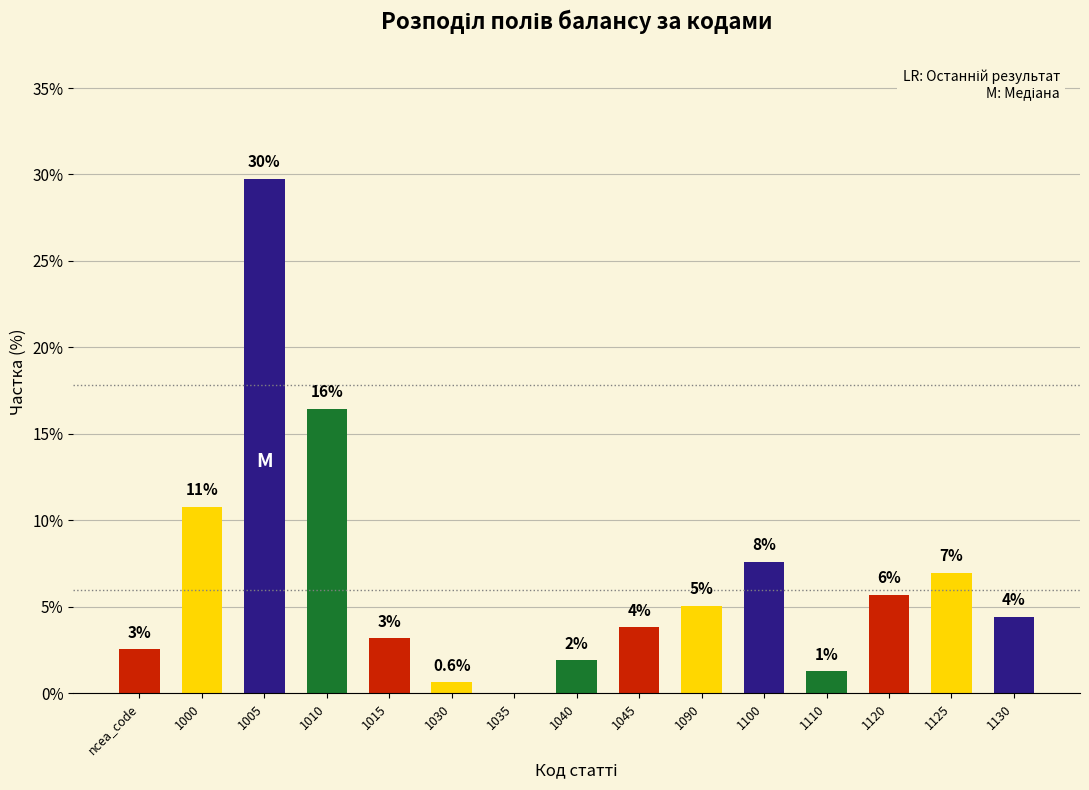

What is the maximum value shown in the chart?

29.7